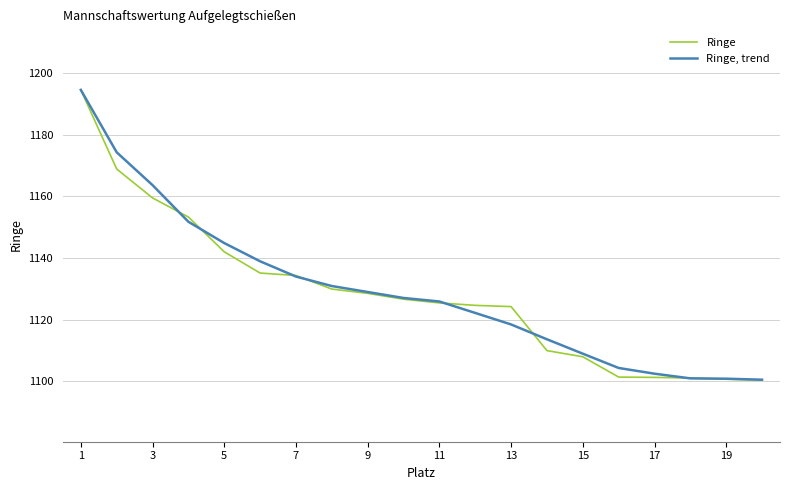

List the series in order of their overall mean, highest first.

Ringe, trend, Ringe